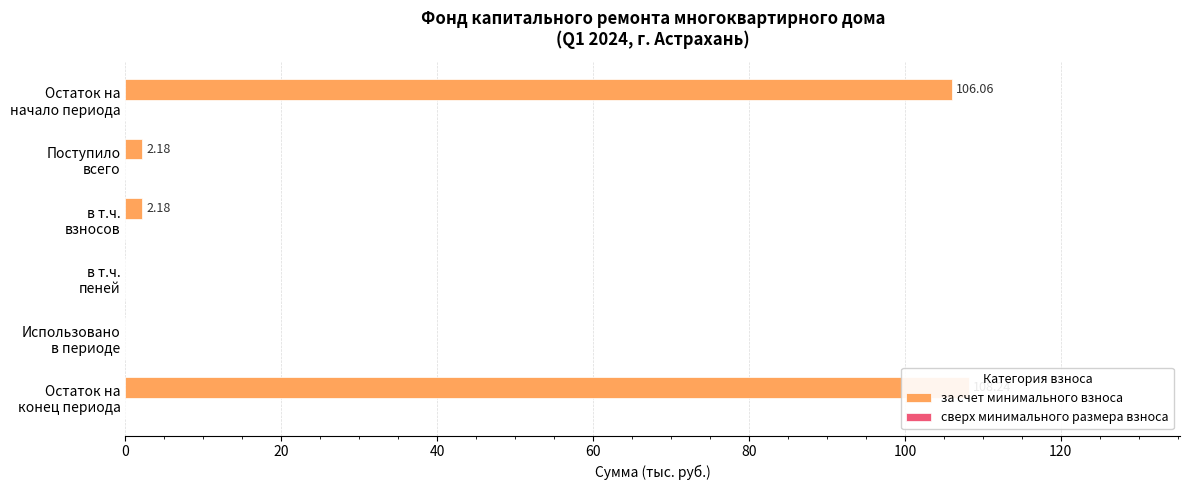

What is the difference between the maximum and minimum values in the за счет минимального взноса series?

108.2